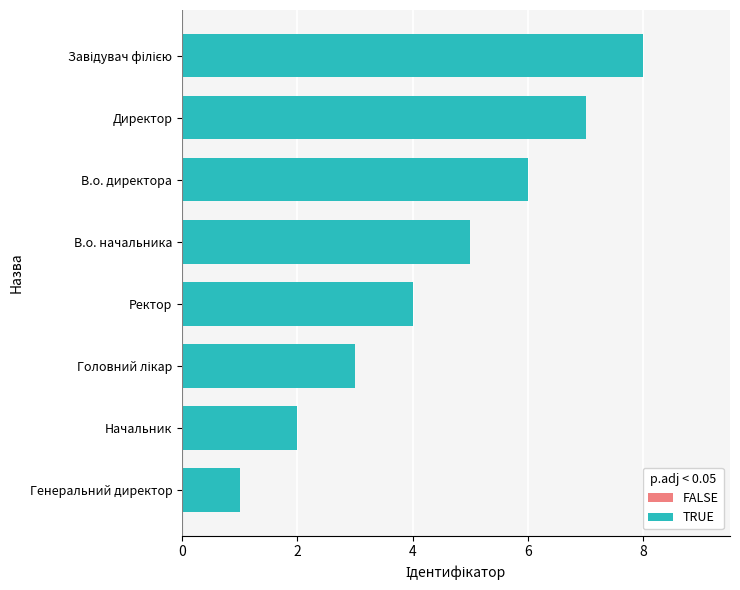

Where is the data nearest to the value 4?

Ректор